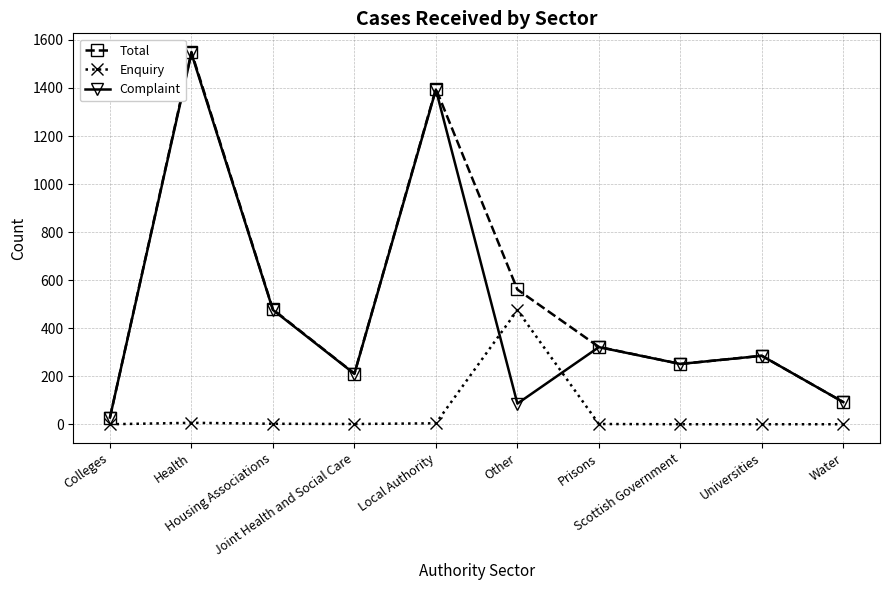

Which series has the largest range (max minus min)?

Total